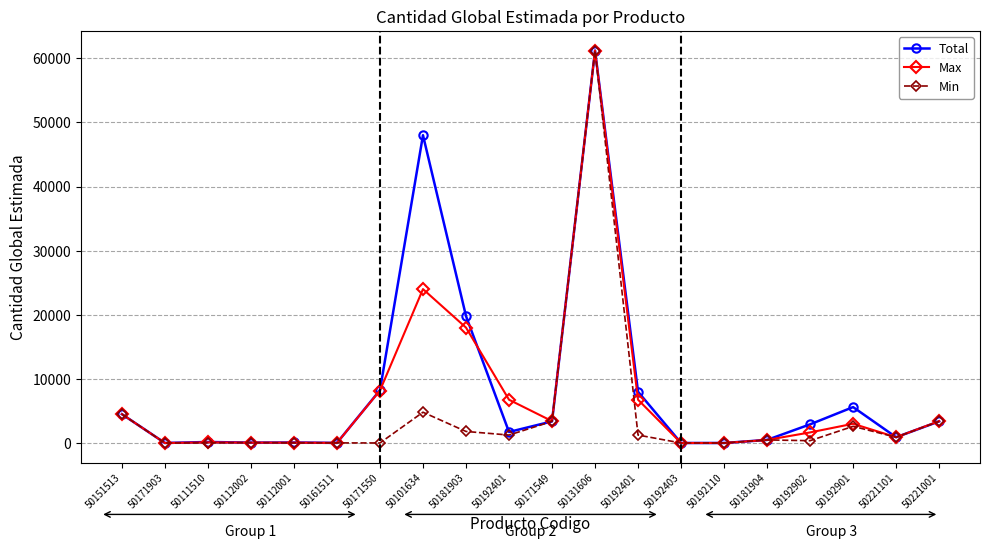

Rank the series by their maximum value, from highest to lowest.

Total, Max, Min